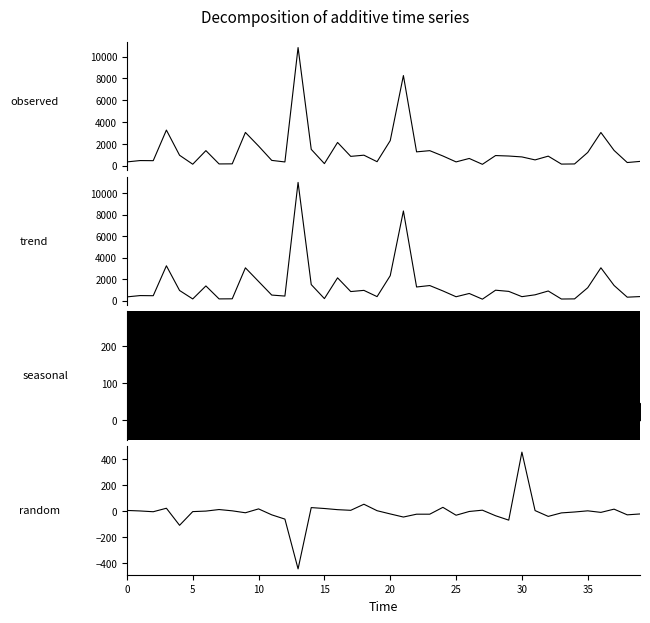

The value of Year 2019 (trend) at 39 is 132. True or false?

False